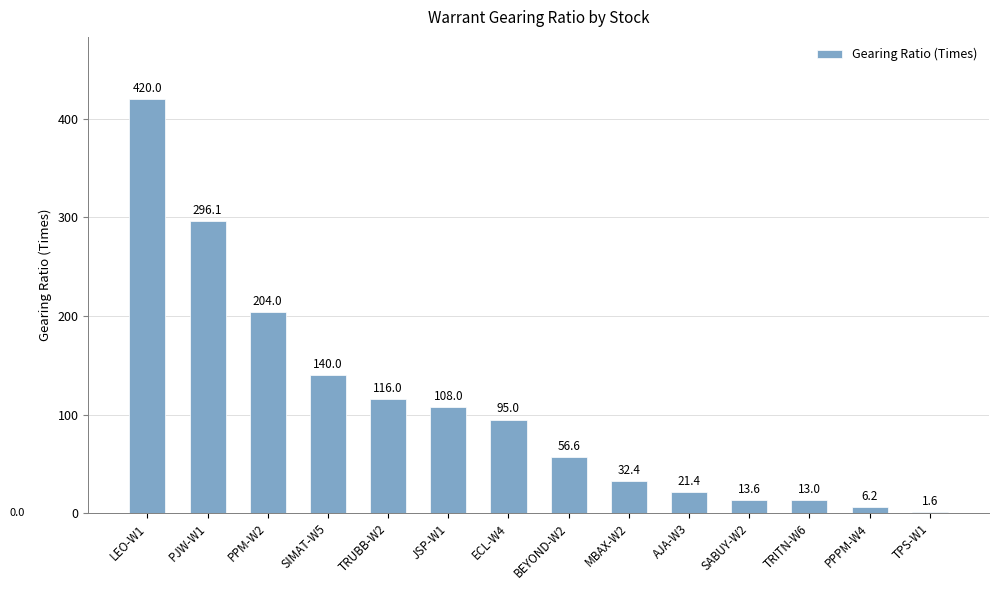

What is the sum of the values at TPS-W1 and TRUBB-W2?

117.6